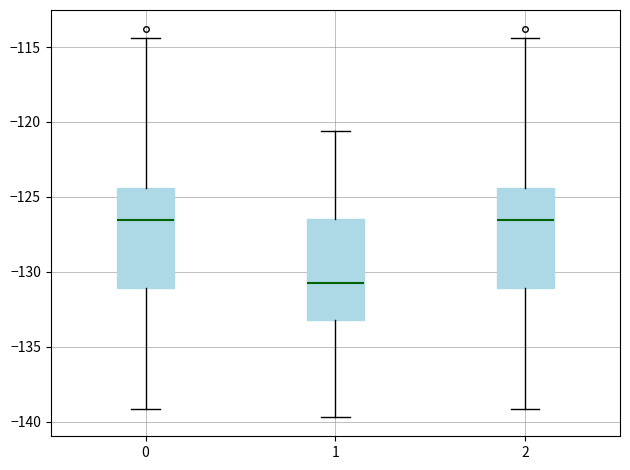

Which box's median line is the lowest?

1